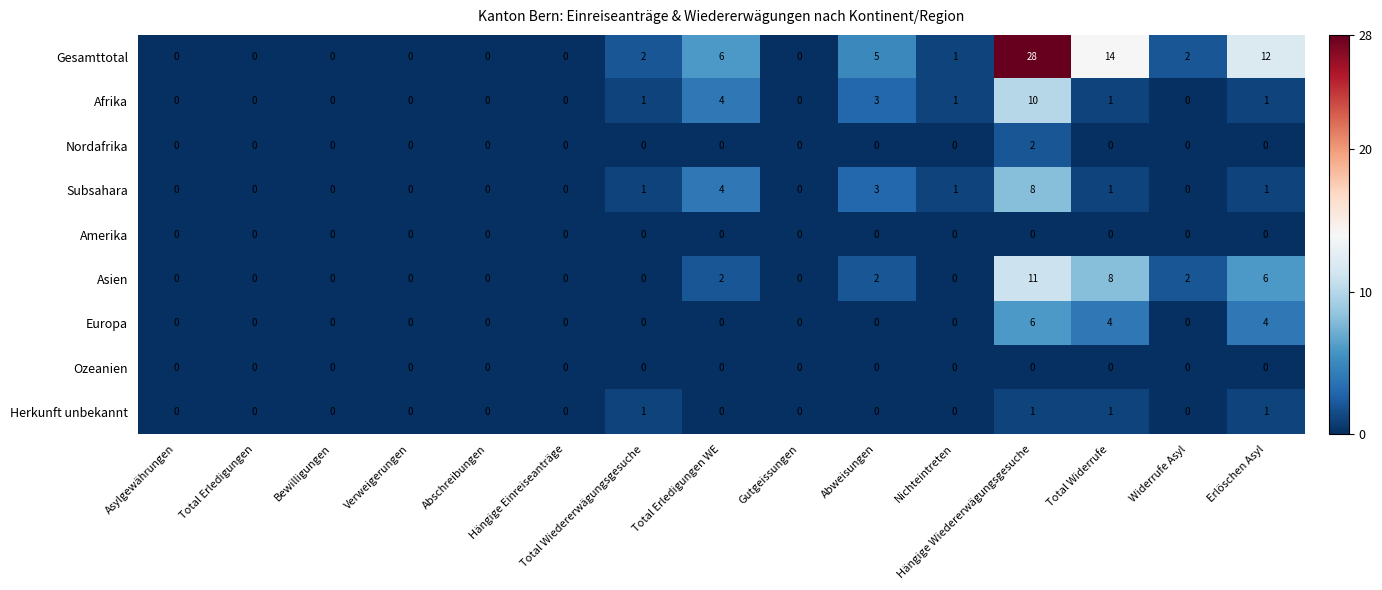

What is the spread (max minus min) of values at Total Wiedererwägungsgesuche?

2